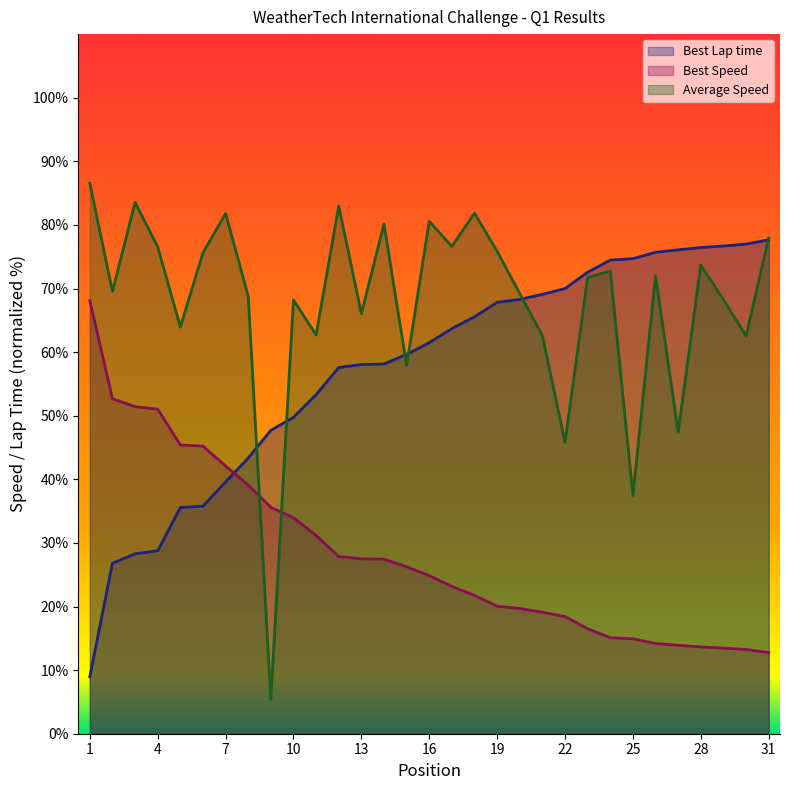

What is the maximum value for Best Speed?

68.1